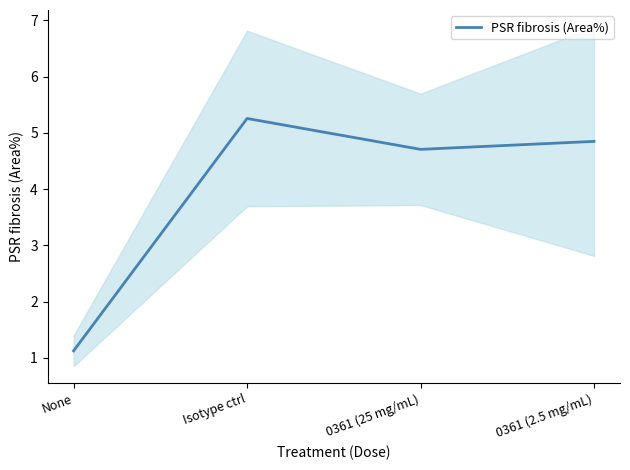

How many lines are shown in the chart?

1